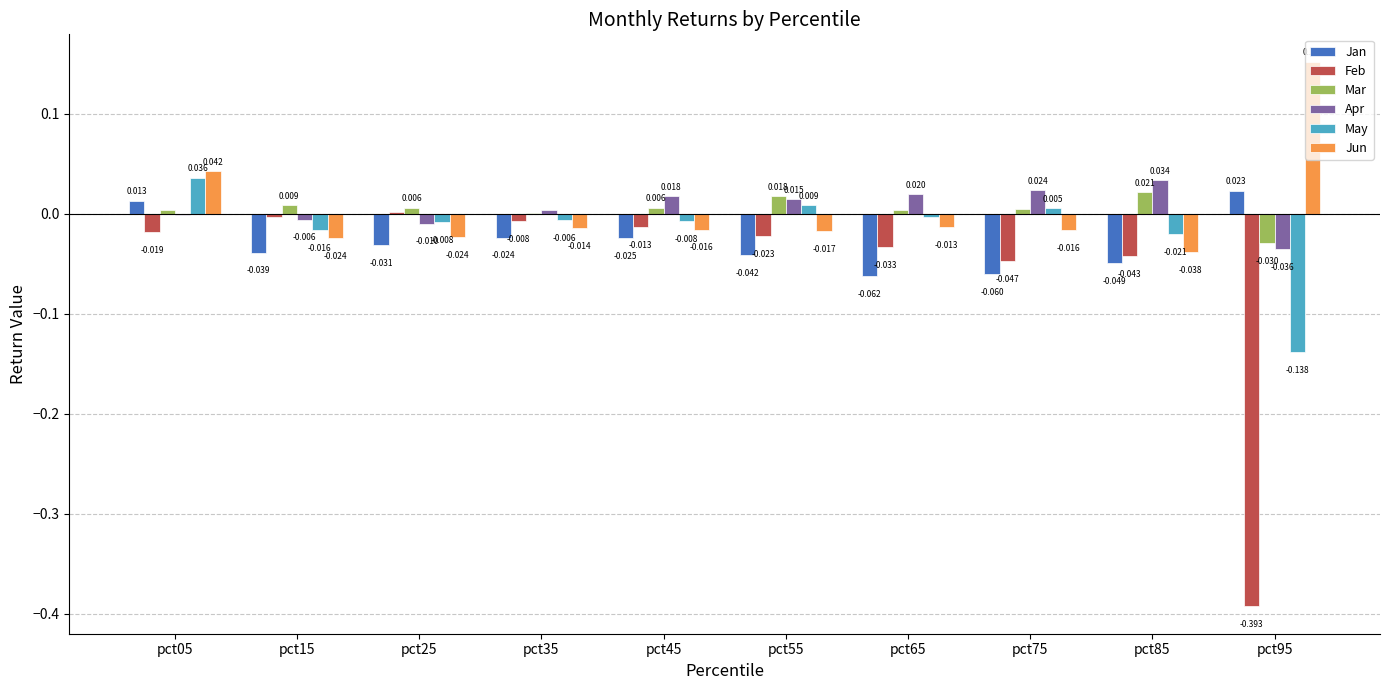

Which series has the largest total across all categories?

Apr